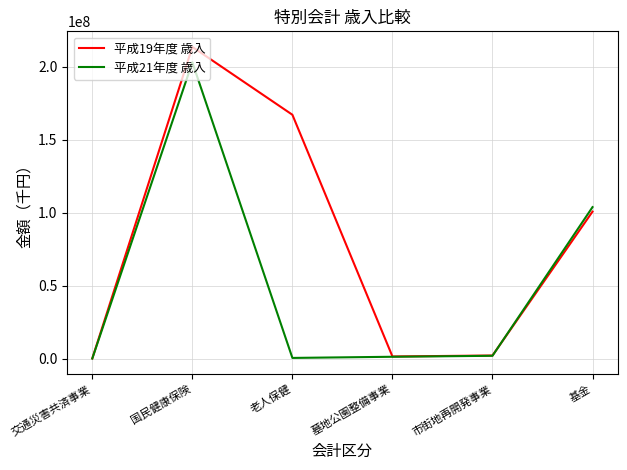

True or false: 平成19年度 歳入 has more than 2 interior local peaks.

False